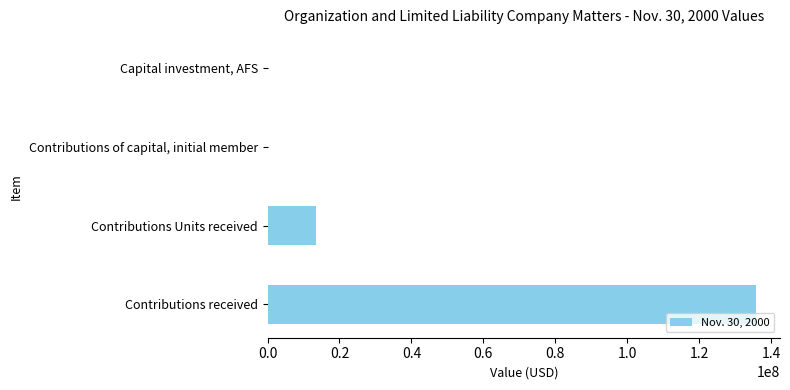

What is the sum of all values?

149270788